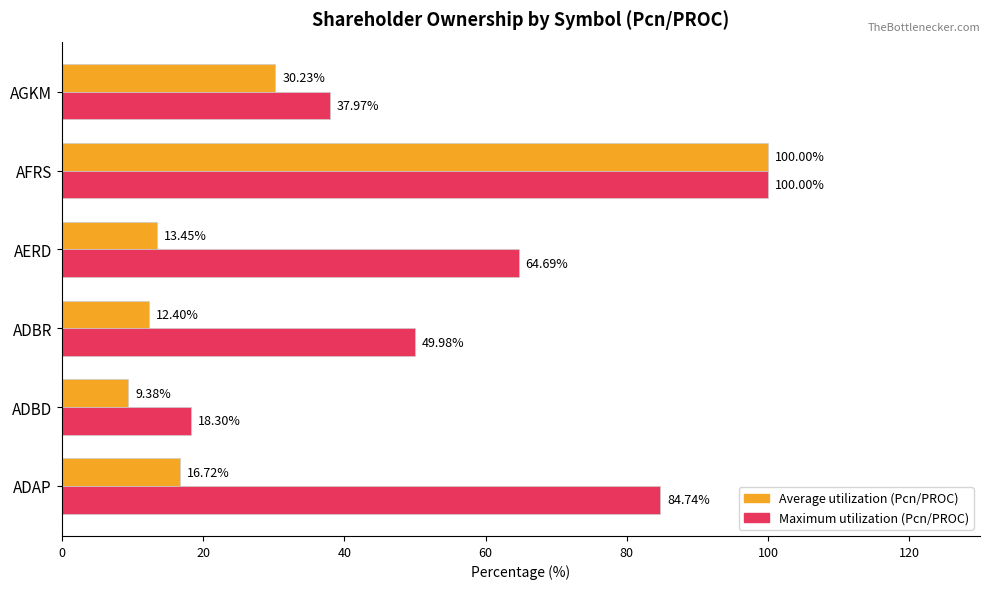

Which label corresponds to the smallest value in the chart?

ADBD